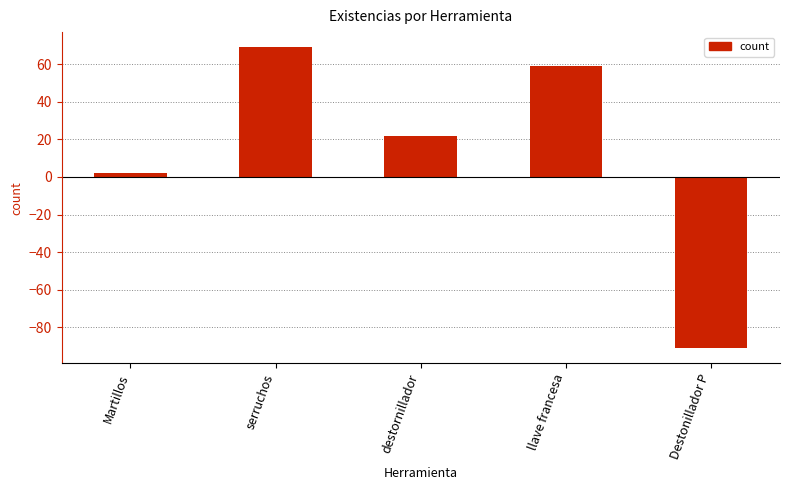

Is it true that the value at Martillos is 2?

True